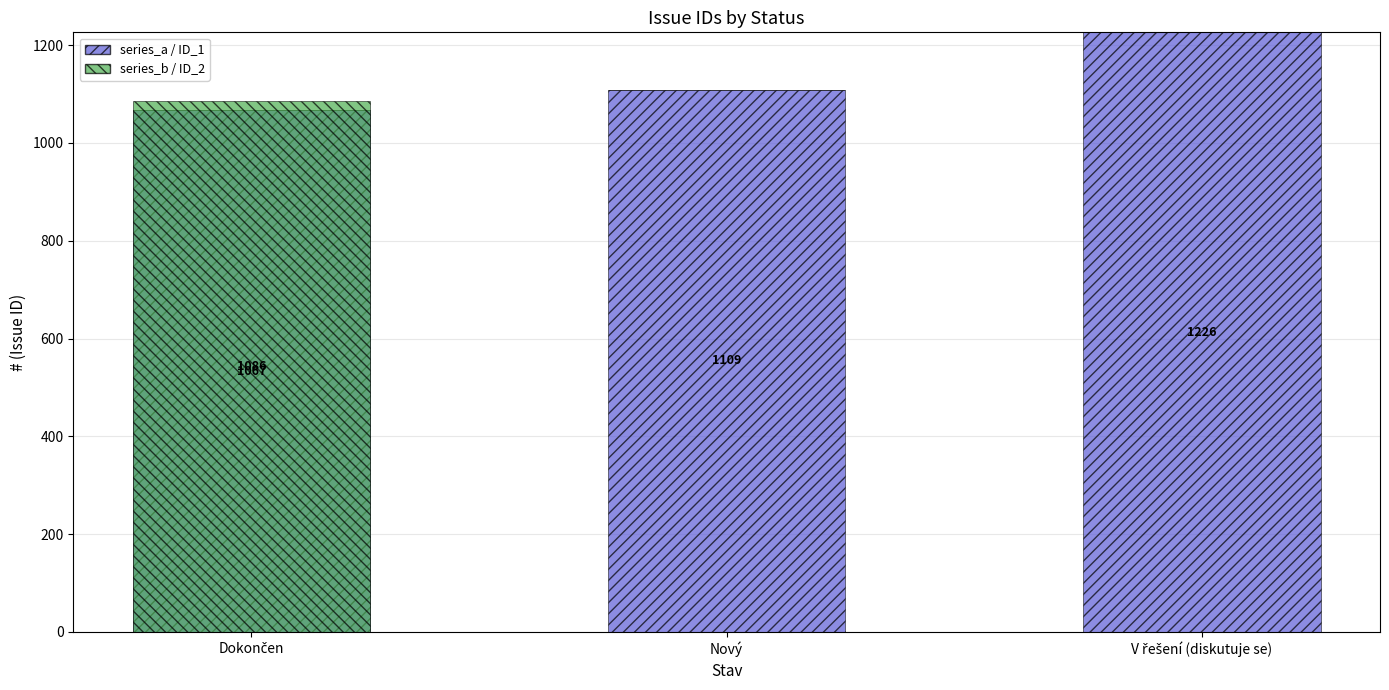

Which category has the highest value in the series_a / ID_1 series?

V řešení (diskutuje se)